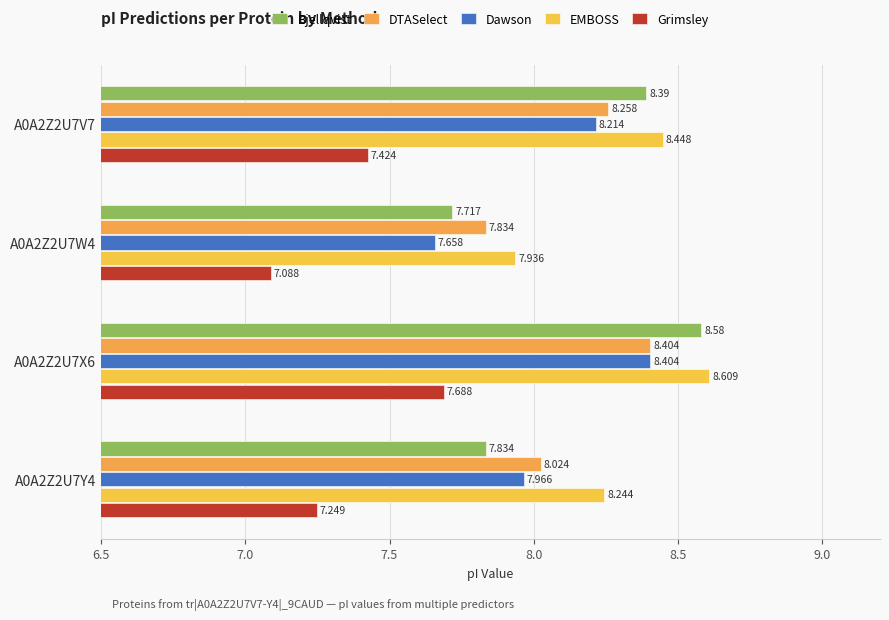

How many data points in Bjellqvist are less than 8?

2